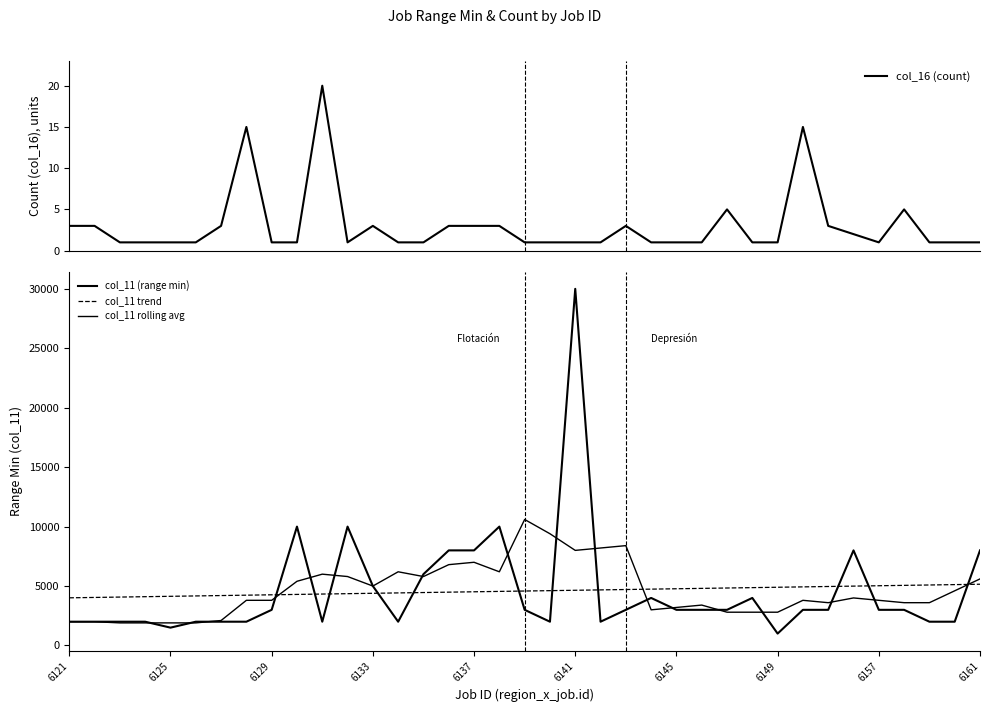

What is the minimum value shown in the chart?

1.0